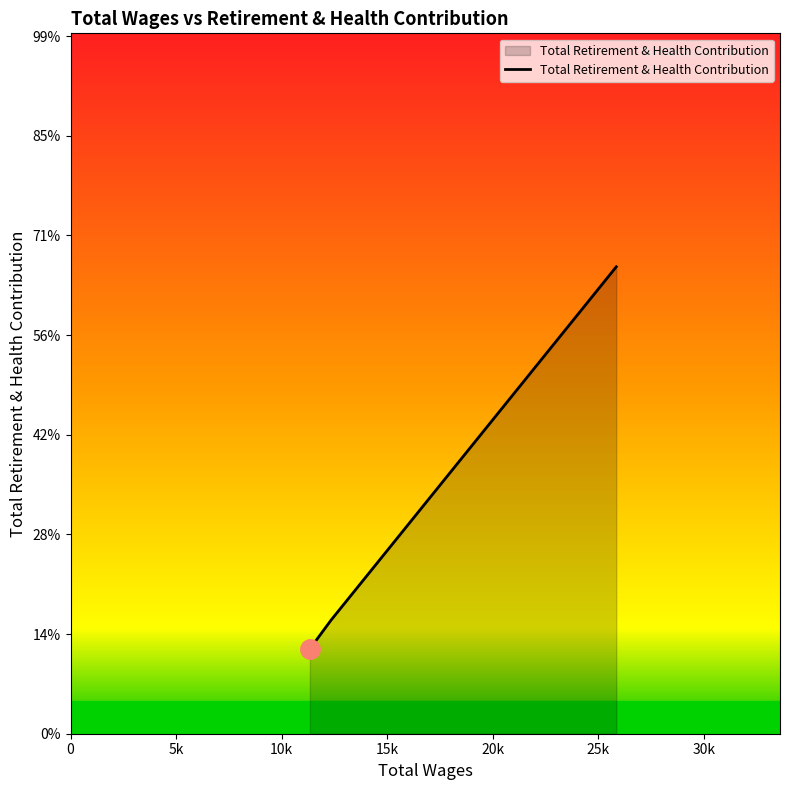

Is this an area chart (filled region under the line)?

Yes